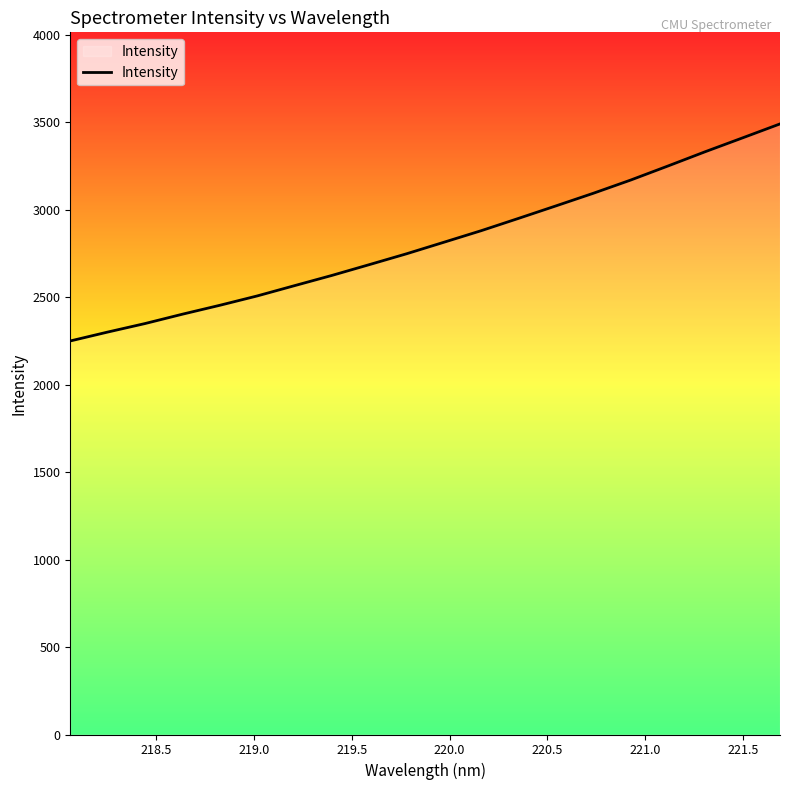

What is the maximum value shown in the chart?

3489.2